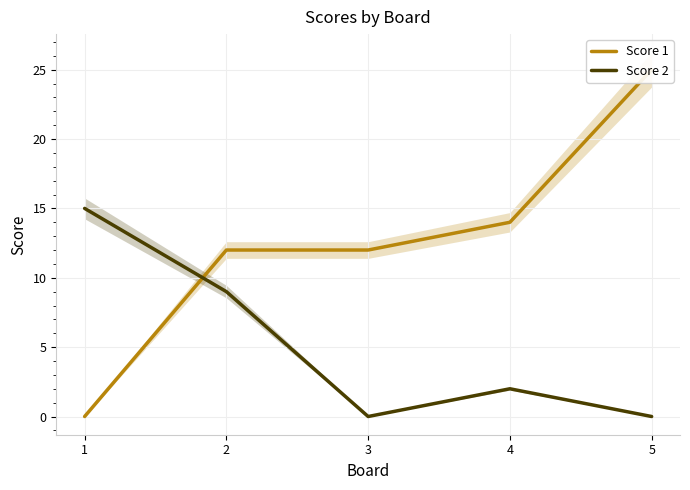

What is the sum of the Score 2 values at 5 and 1?

15